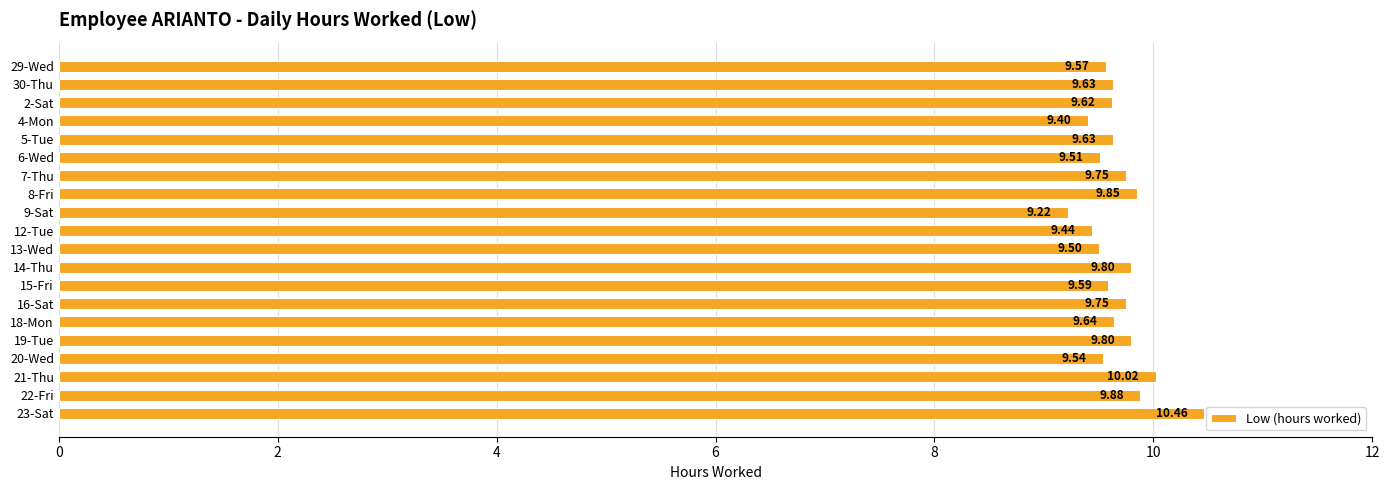

What is the difference between the second highest and minimum values?

0.8